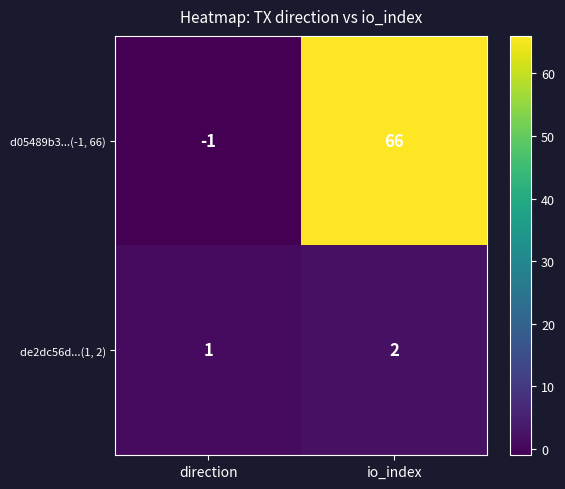

What is the difference between the maximum and minimum values in the d05489b3...(-1, 66) series?

67